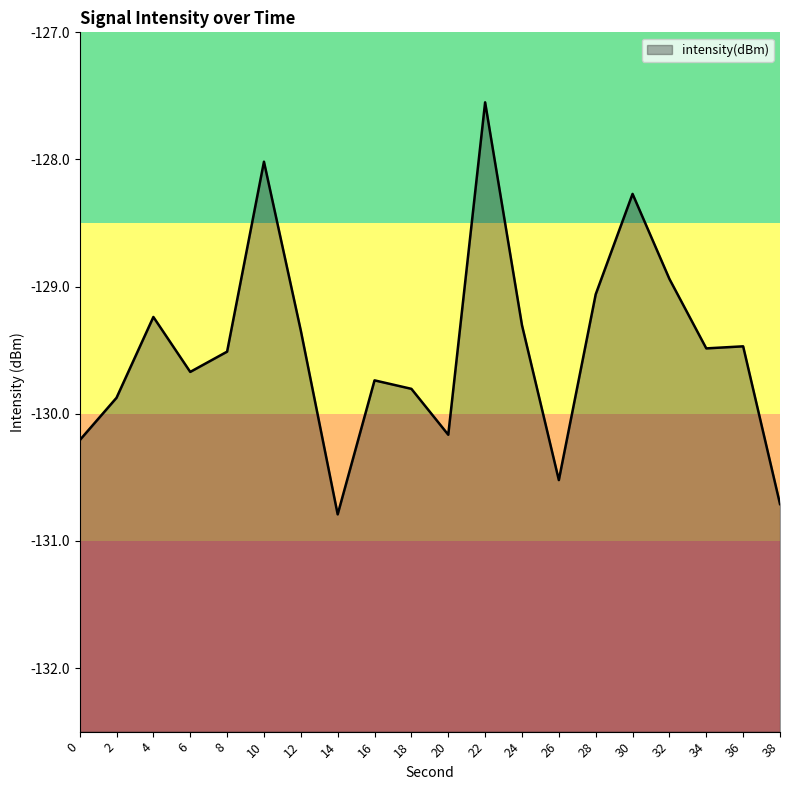

Rank the categories by value from lowest to highest.

14, 38, 26, 0, 20, 2, 18, 16, 6, 8, 34, 36, 12, 24, 4, 28, 32, 30, 10, 22